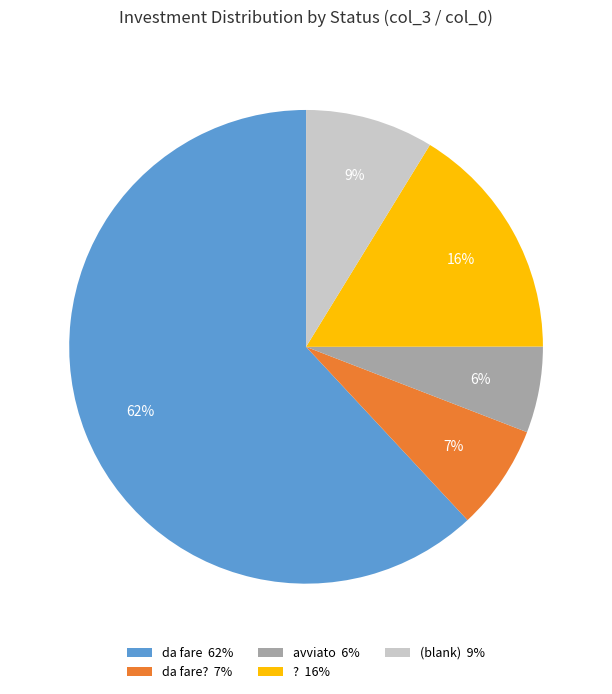

To the nearest percent, what portion does (blank) 9% represent?

9%